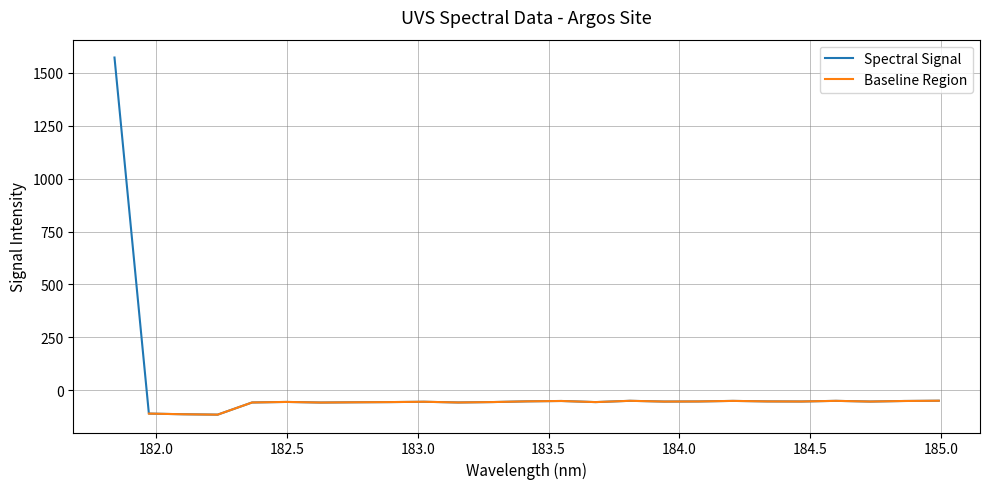

How many values are above zero?

1